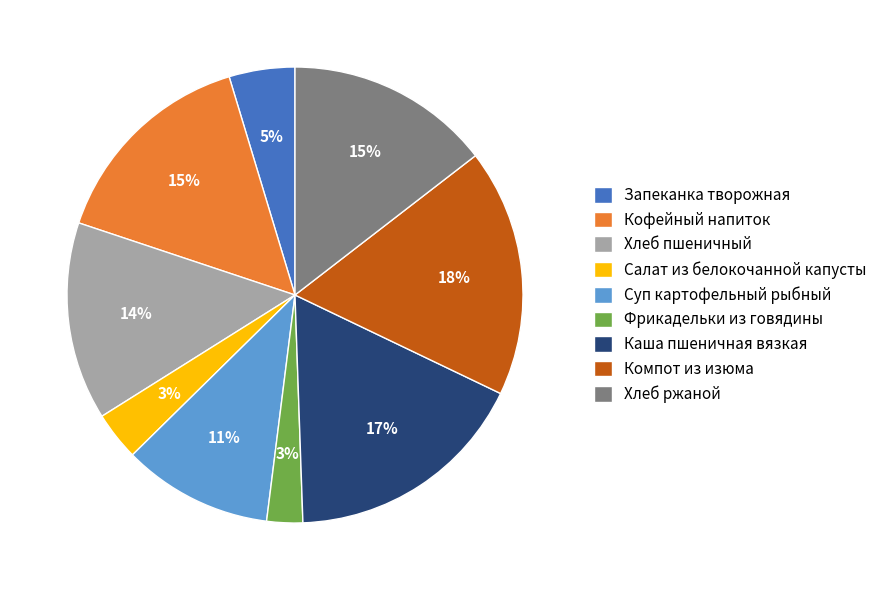

How many segments does this pie chart have?

9